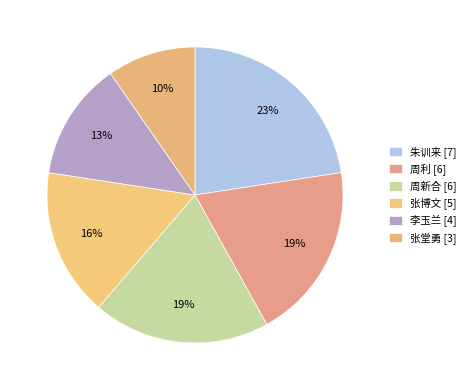

Which slice is the smallest?

张堂勇 [3]